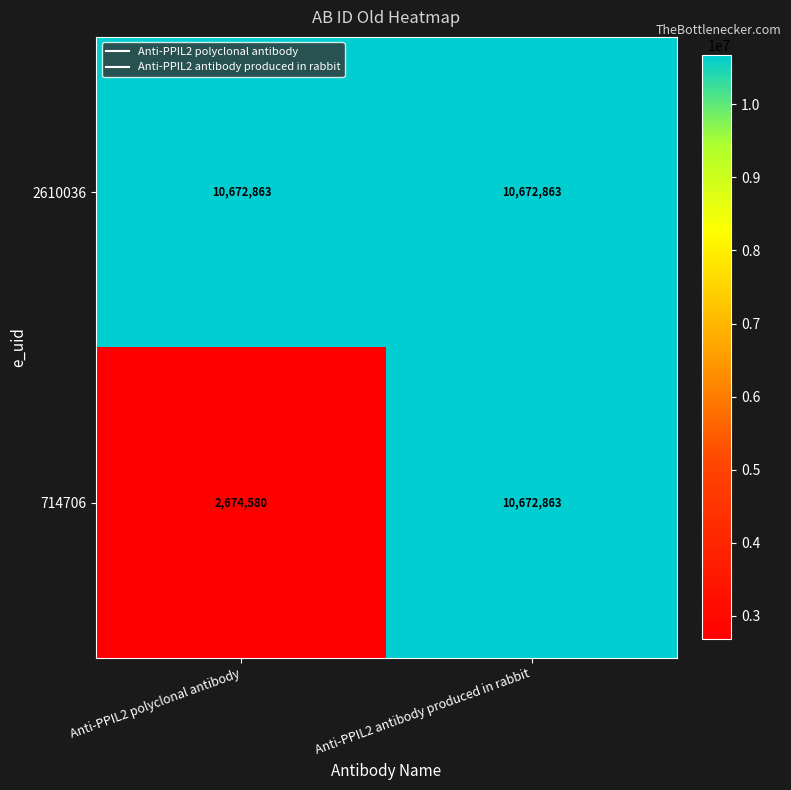

True or false: 714706 has a value of 10672863 at Anti-PPIL2 antibody produced in rabbit.

True